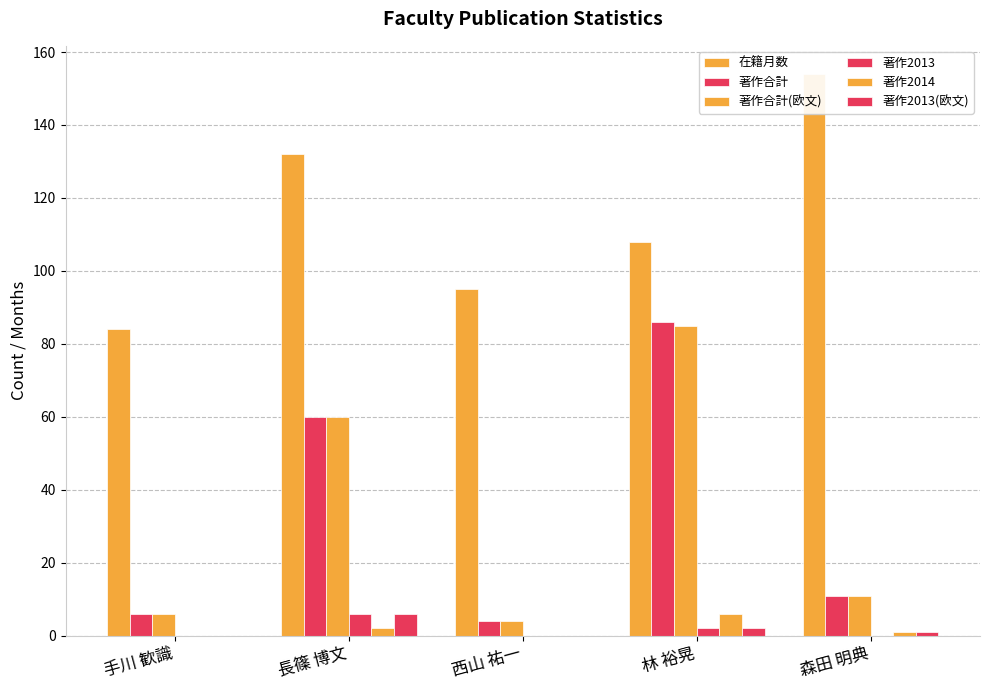

Reading right to left, extract all data points from this chart.

在籍月数: 154	108	95	132	84
著作合計: 11	86	4	60	6
著作合計(欧文): 11	85	4	60	6
著作2013: 0	2	0	6	0
著作2014: 1	6	0	2	0
著作2013(欧文): 1	2	0	6	0